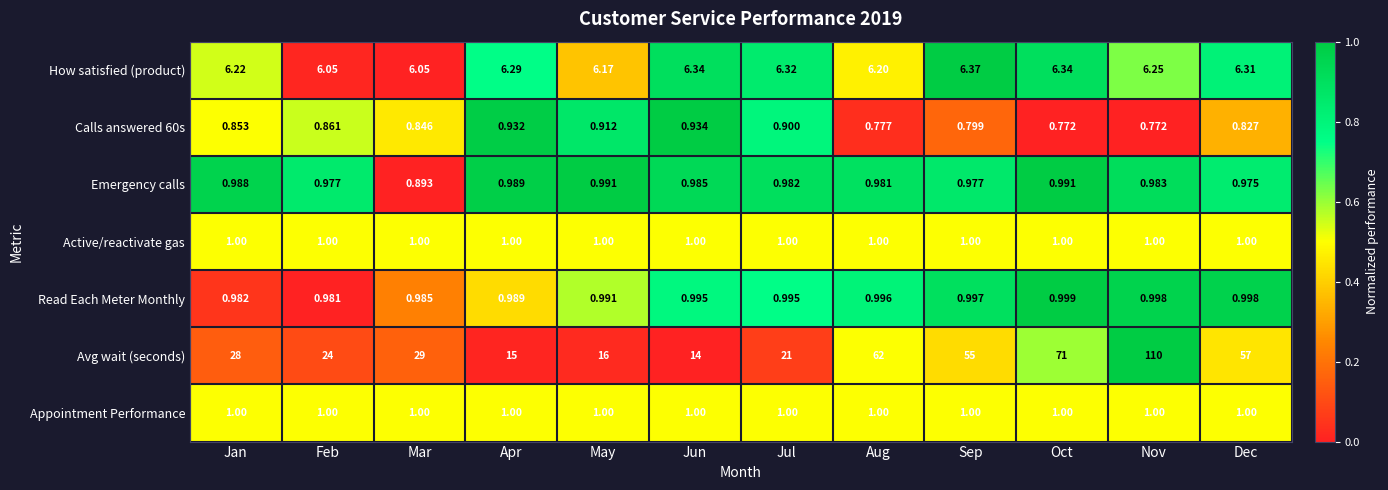

How many categories are shown in the chart?

12